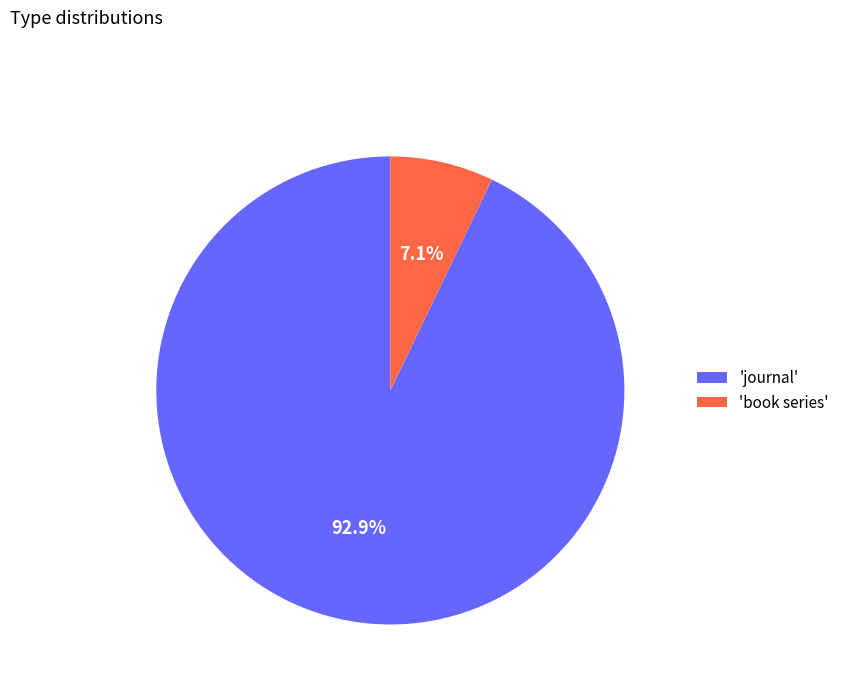

How much of the chart is everything except 'book series'?

92.9%